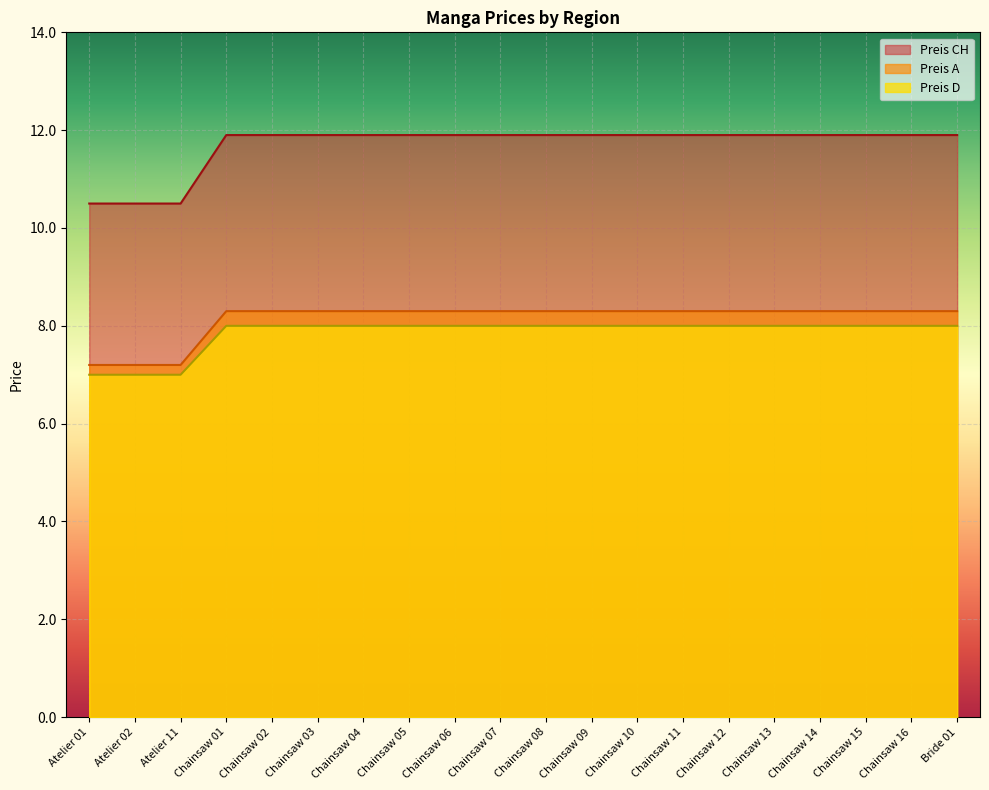

At which label does Preis CH first exceed 11?

Chainsaw 01